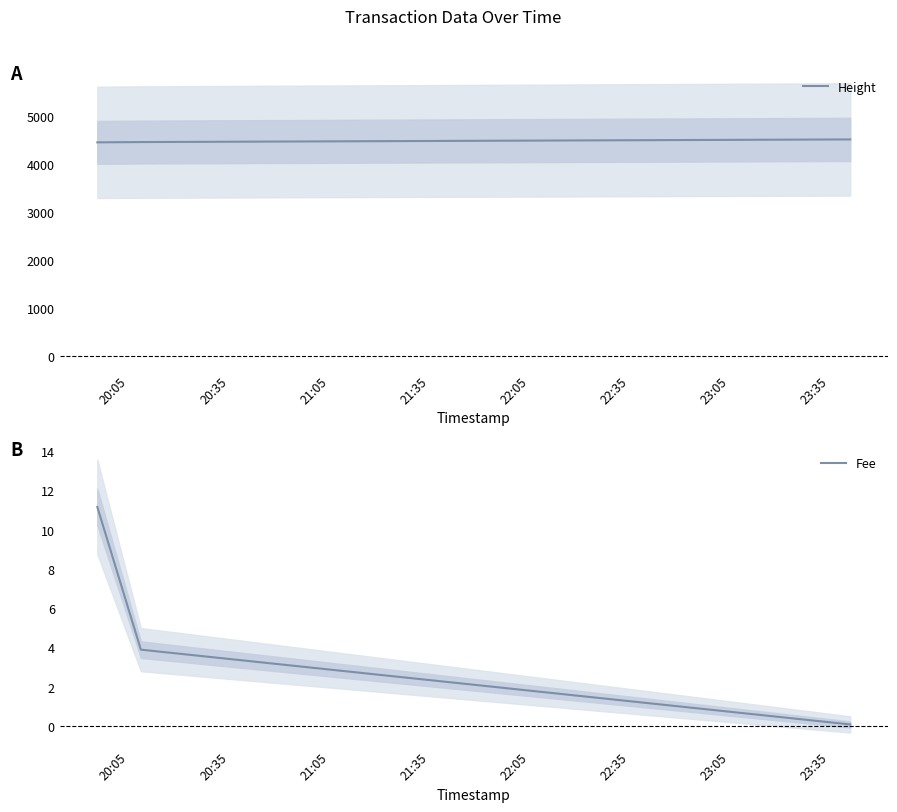

Reading left to right, extract all data points from this chart.

Height: 4449.0	4455.0	4510.0
Fee: 11.2	3.9	0.1